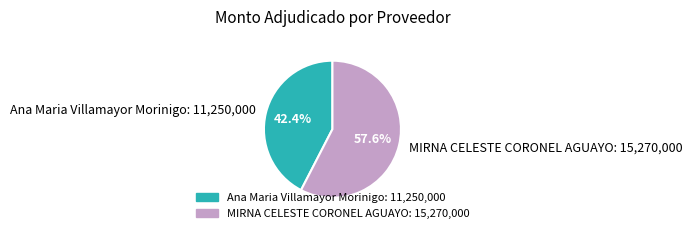

Is Ana Maria Villamayor Morinigo the majority of the pie?

No